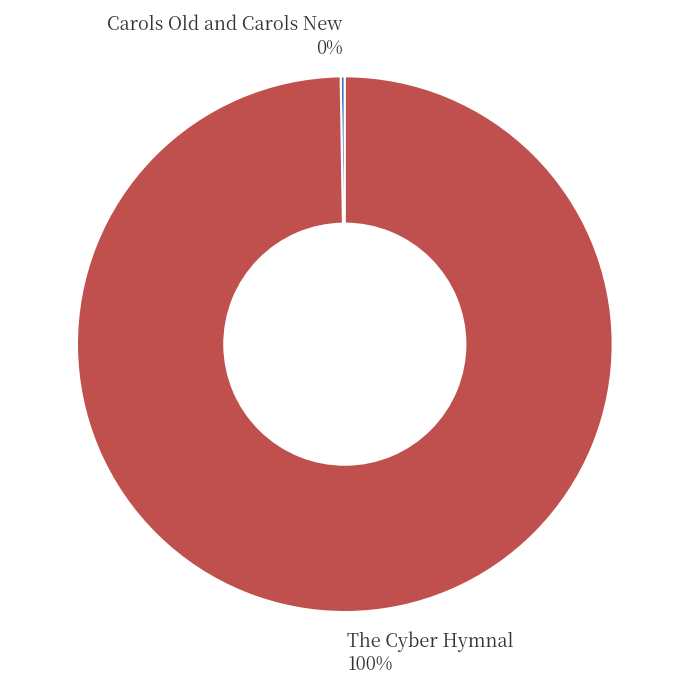

To the nearest percent, what is the average slice percentage?

50%